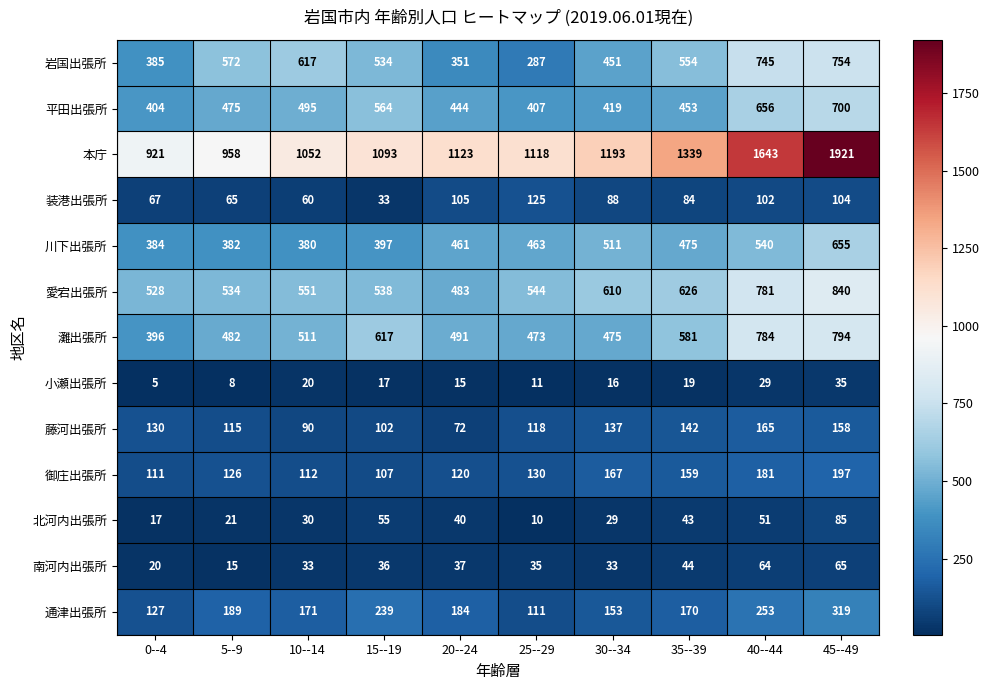

The 本庁 series shows 1118 at 25--29. True or false?

True